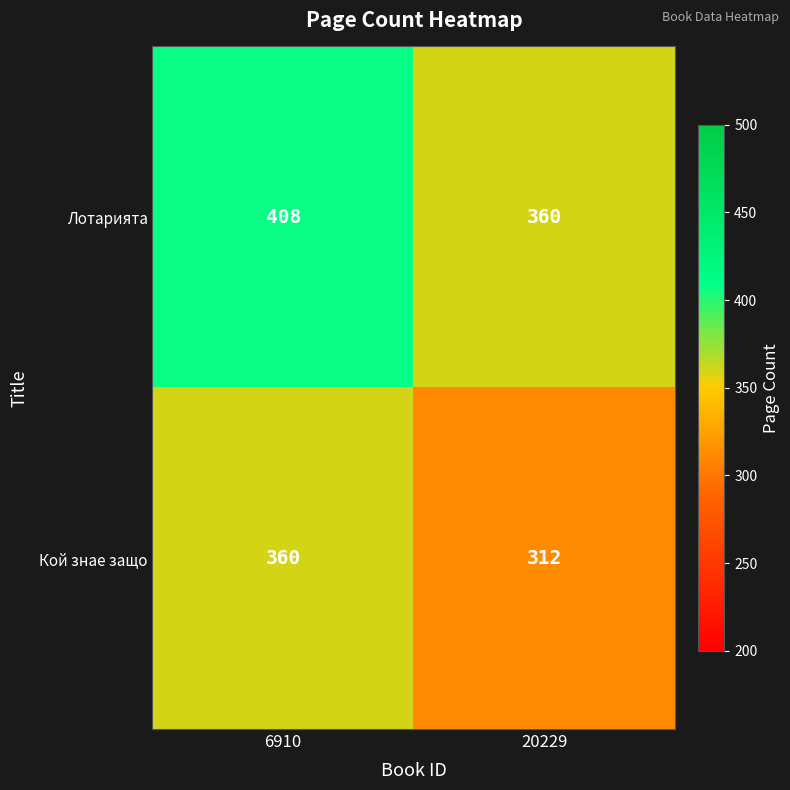

What is the difference between the maximum and minimum values in the Кой знае защо series?

48